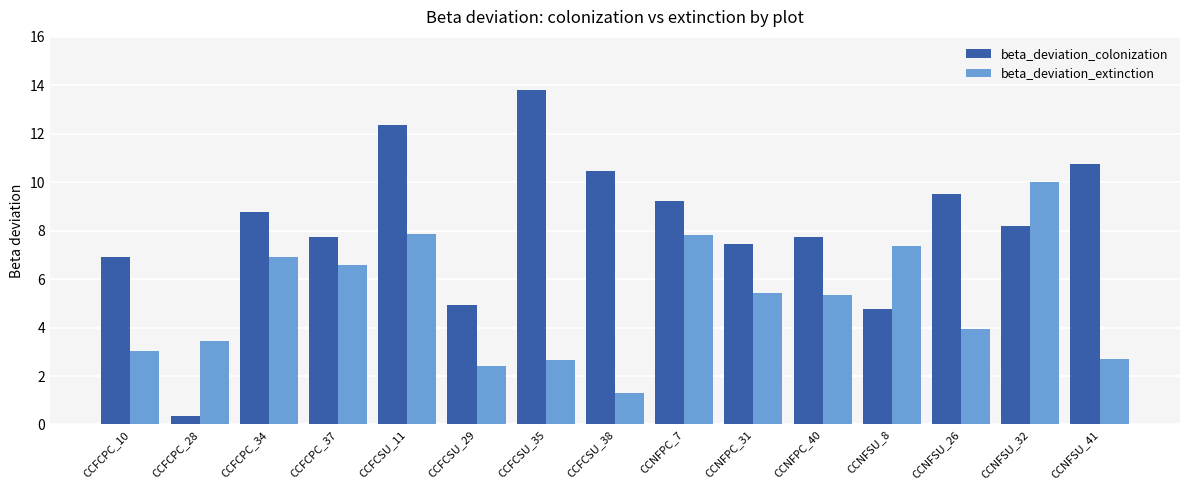

The beta_deviation_extinction series shows 5.4 at CCNFPC_40. True or false?

True